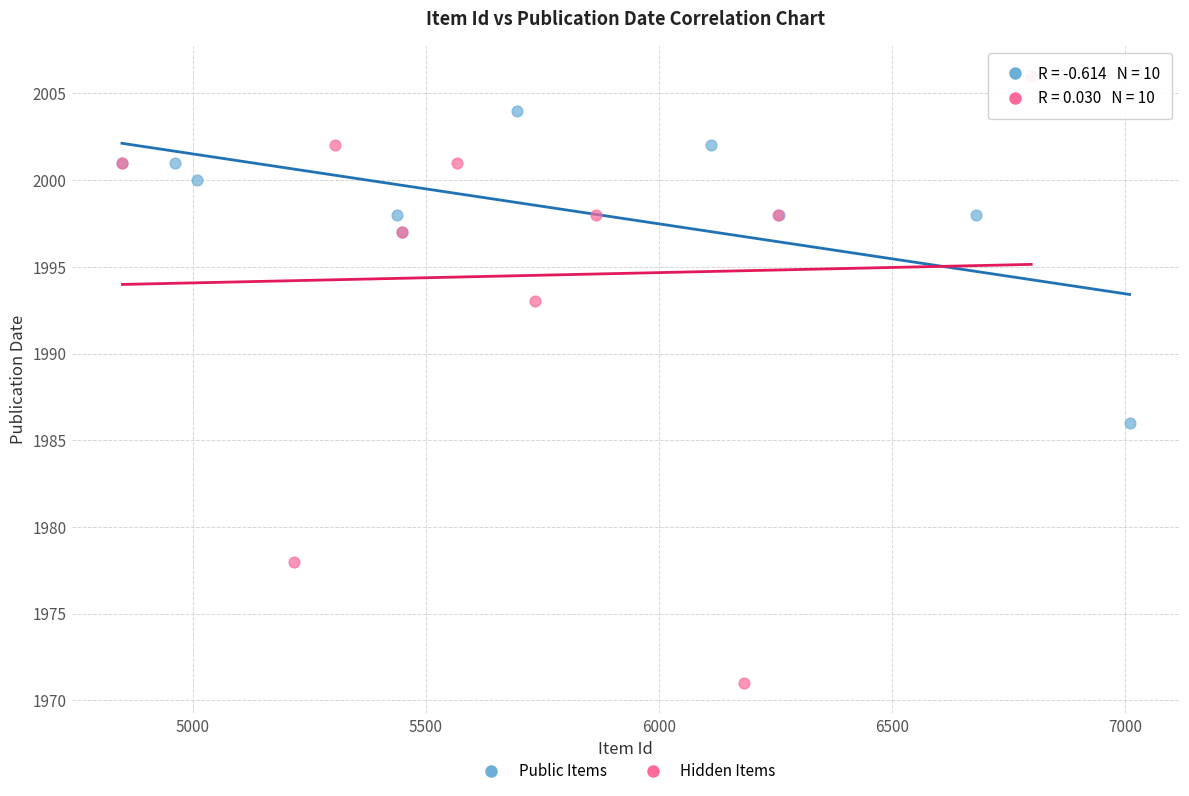

Which series has the largest Y range (max minus min)?

Hidden Items